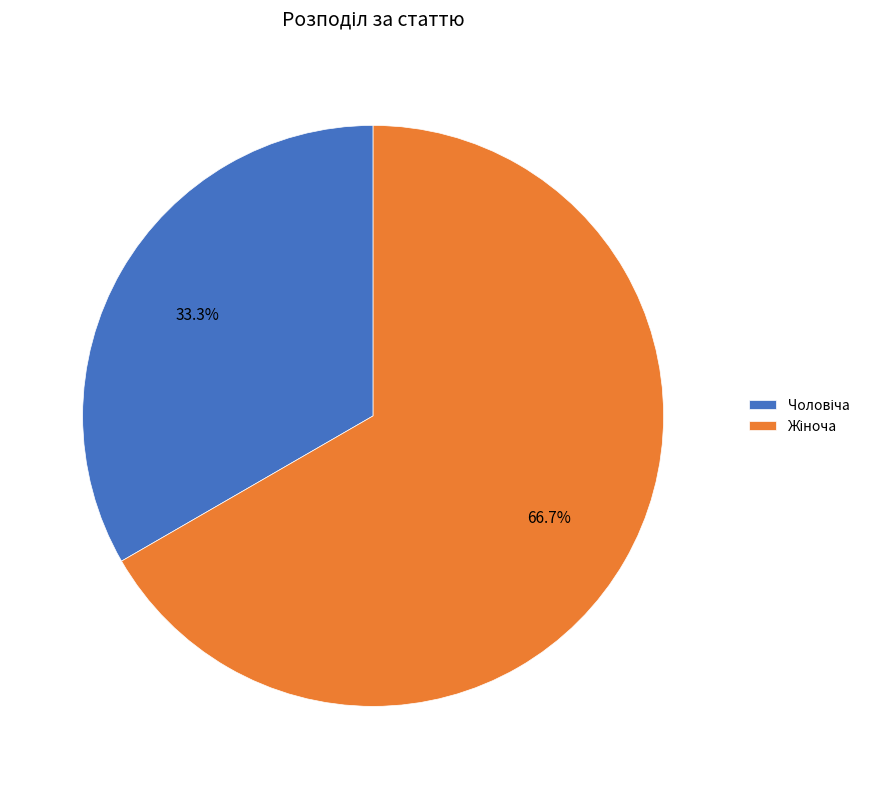

Is there any slice that represents more than half of the pie?

Yes